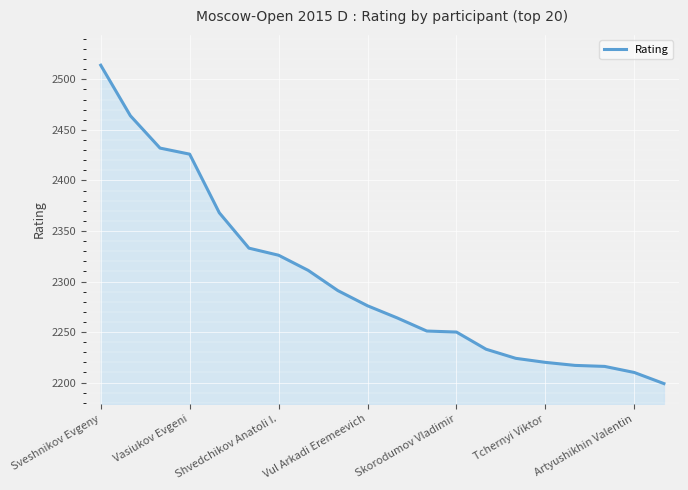

What is the difference between the maximum and second lowest values?

304